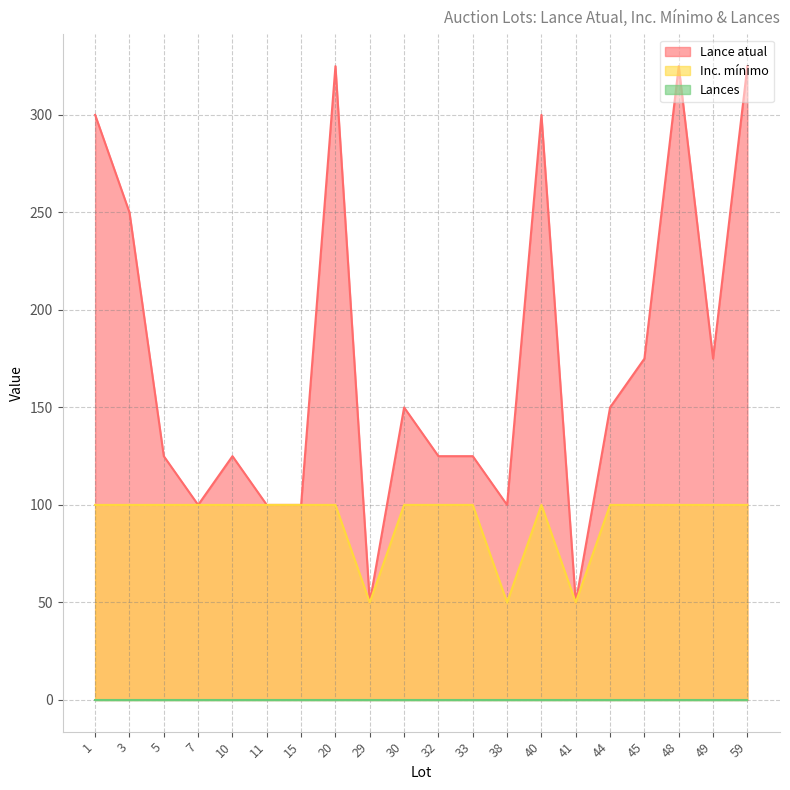

True or false: Lance atual and Inc. mínimo cross at least once.

False